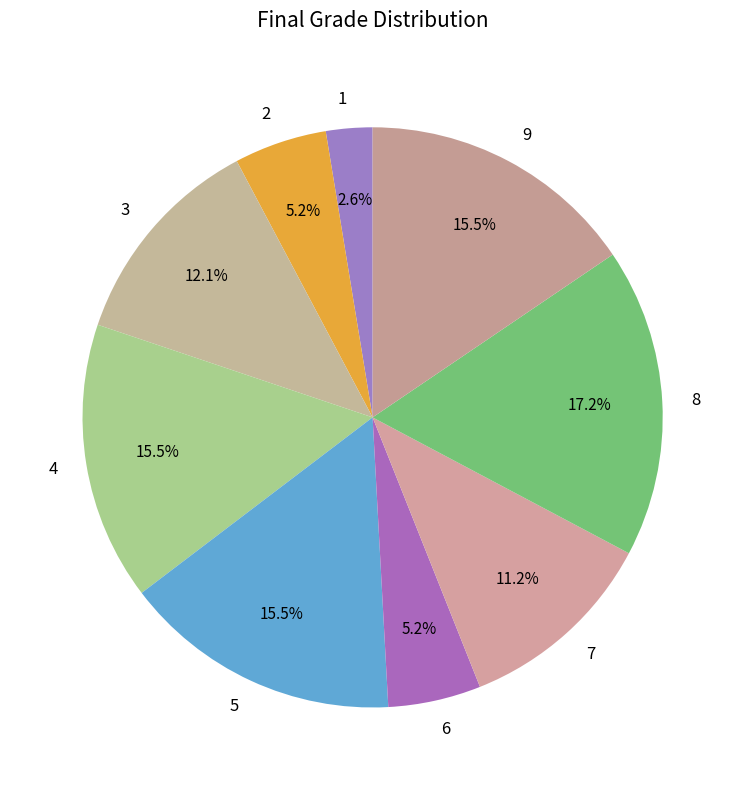

How many slices are in this pie chart?

9